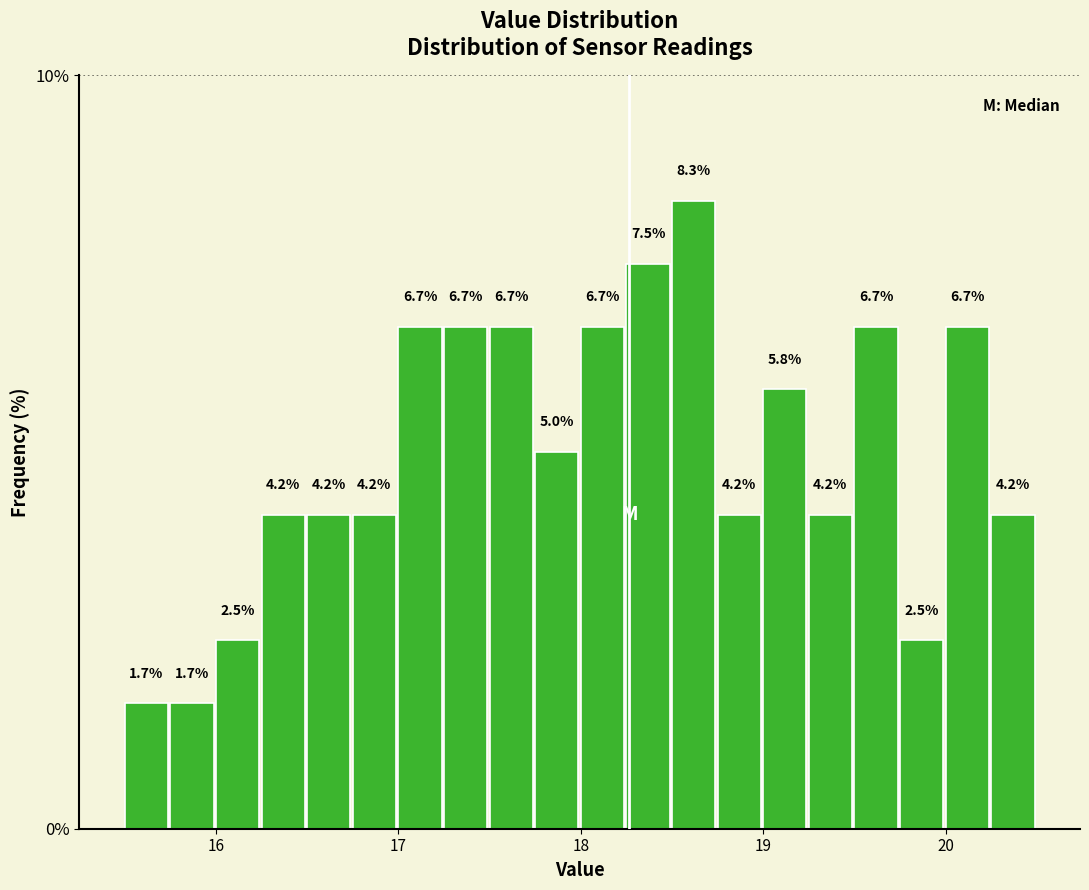

Around what value on the x-axis is the tallest bar? Give the approximate position of its centre, as read against the axis.

18.6